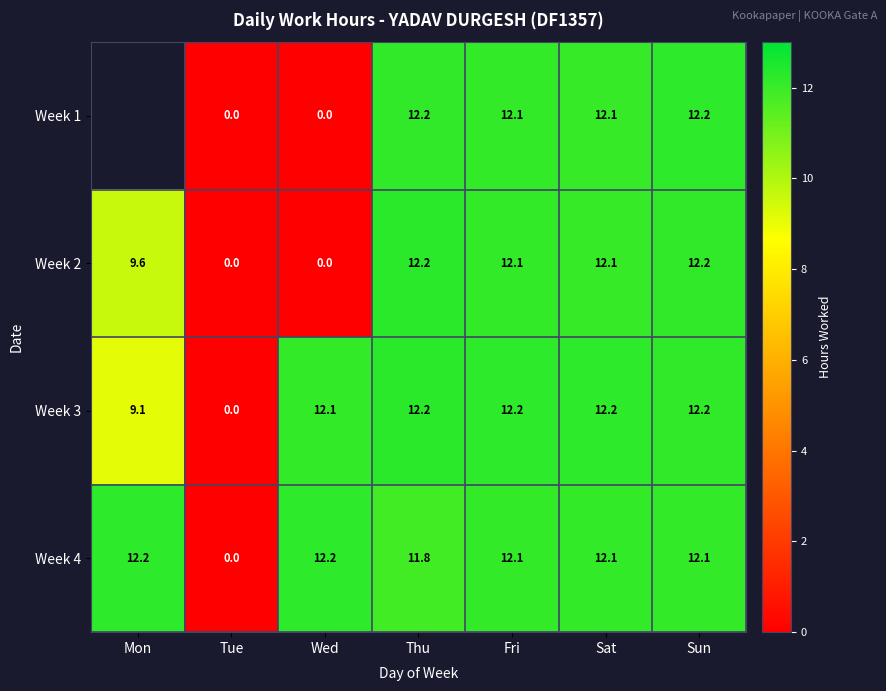

Which has a higher value, Mon or Tue?

Tue